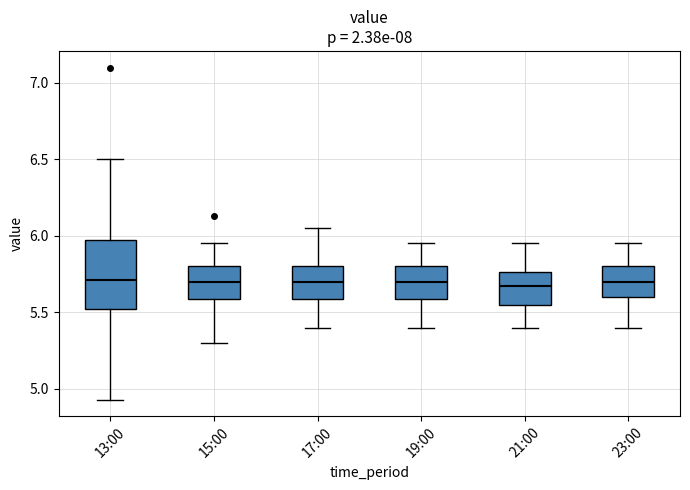

Which box is the tallest, from its lower edge to its upper edge?

13:00